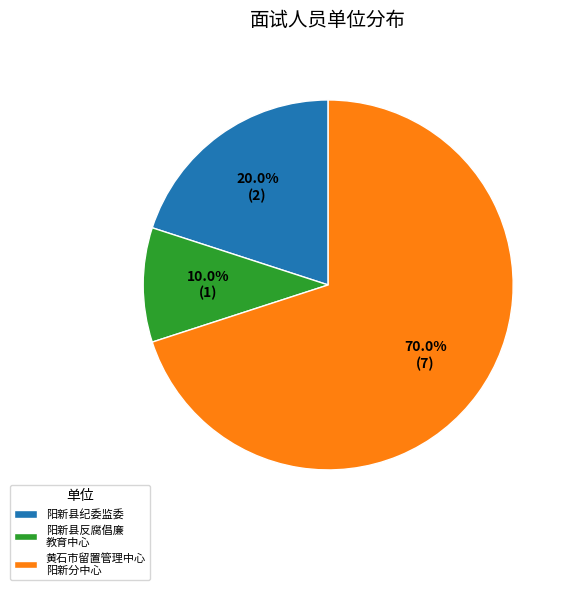

What percentage is NOT represented by 阳新县纪委监委?

80.0%